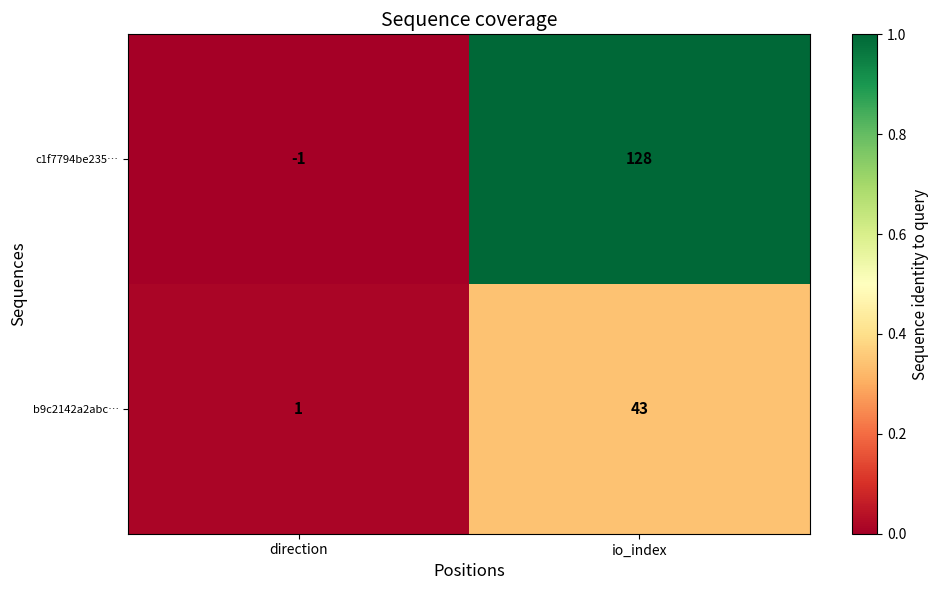

What is the sum of the b9c2142a2abc… values at io_index and direction?

44